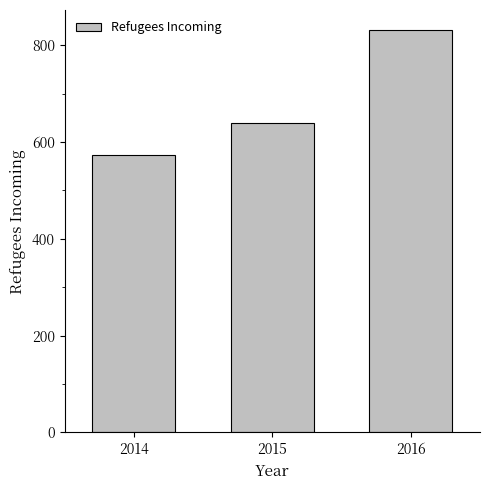

How many values are below 640?

1